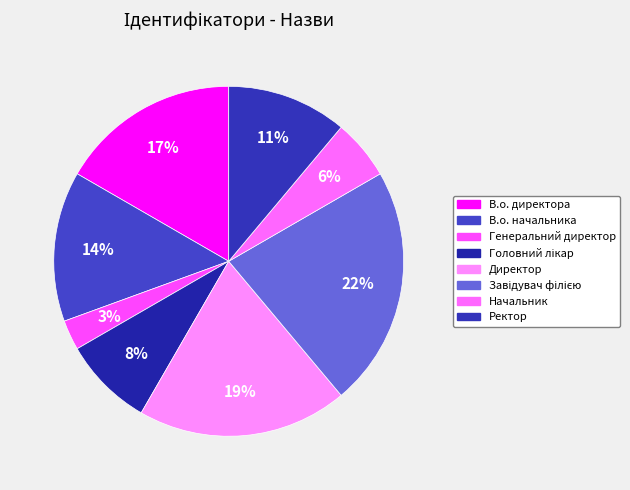

The Директор slice represents 19% of the pie. True or false?

True